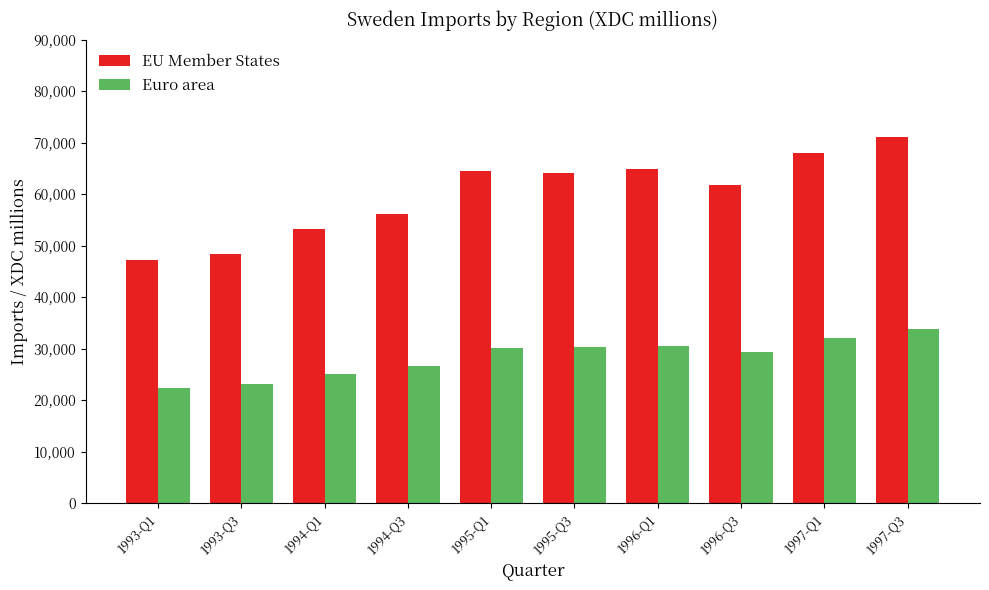

What is the label of the 10th bar from the left?

1997-Q3